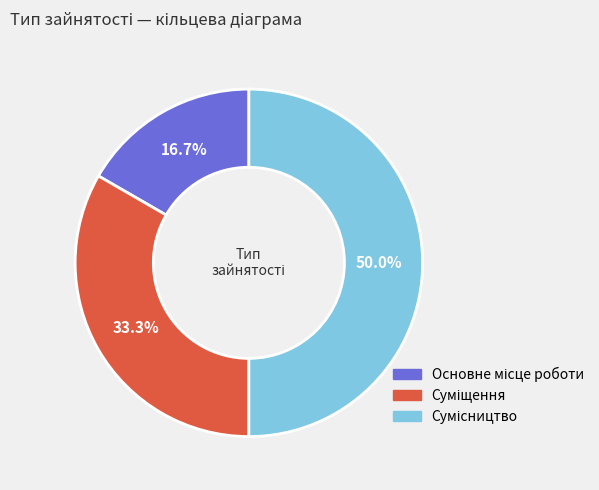

To the nearest percent, what is the average slice percentage?

33%